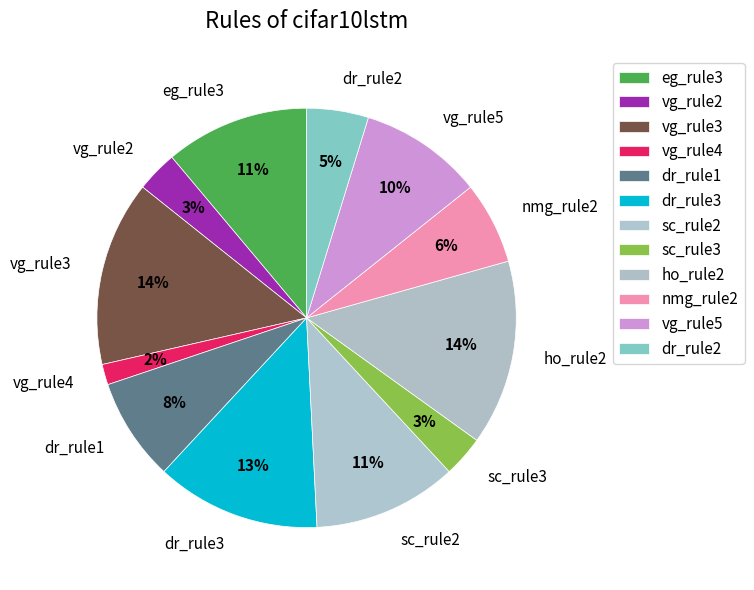

Do eg_rule3 and vg_rule2 together represent more than half of the pie?

No